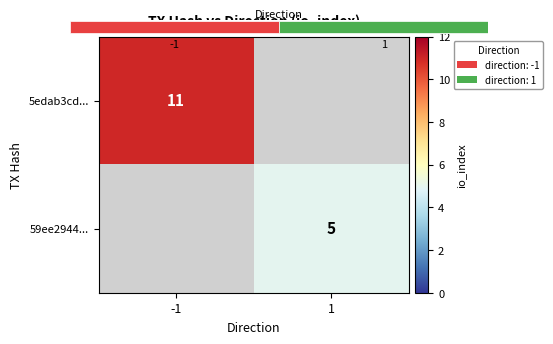

Which series has the largest range (max minus min)?

5edab3cd...